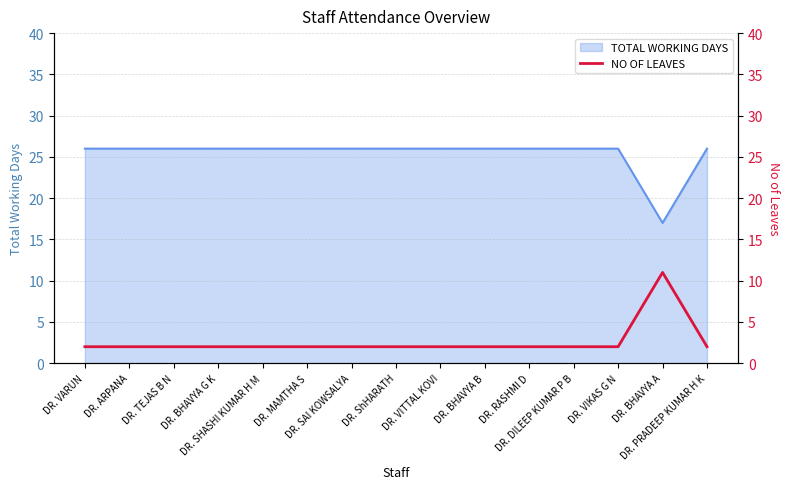

What is the label of the 2nd point from the right?

DR. BHAVYA A